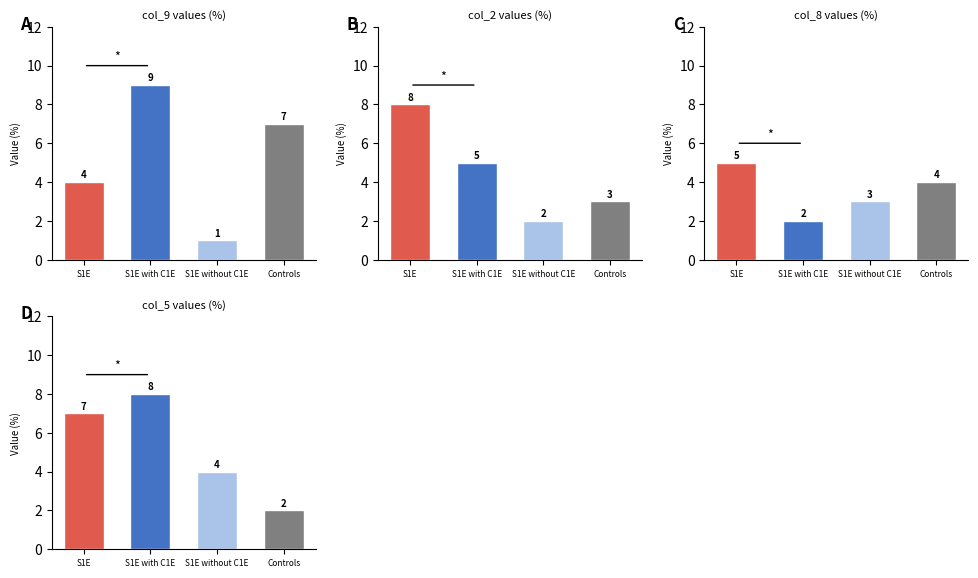

How many groups of bars are there?

4